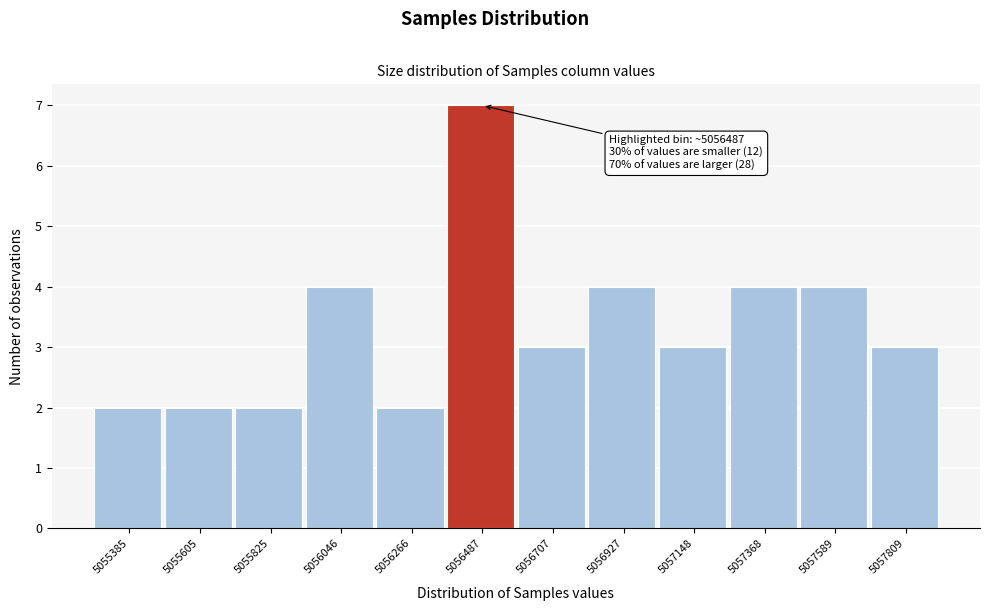

Reading left to right, list all the values displayed in this chart.

2	2	2	4	2	7	3	4	3	4	4	3